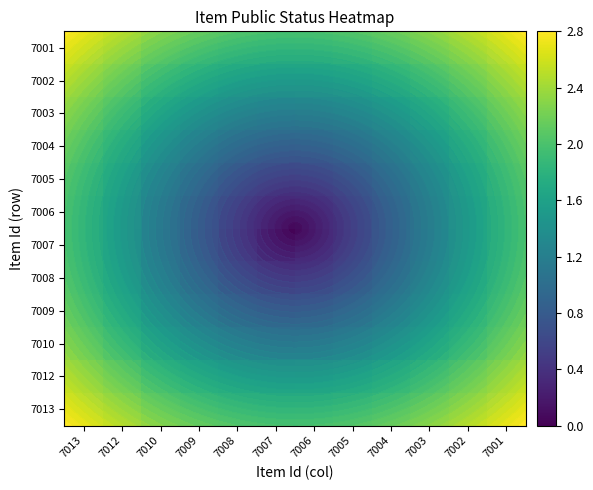

What is the total value across all series at 7012?

24.4